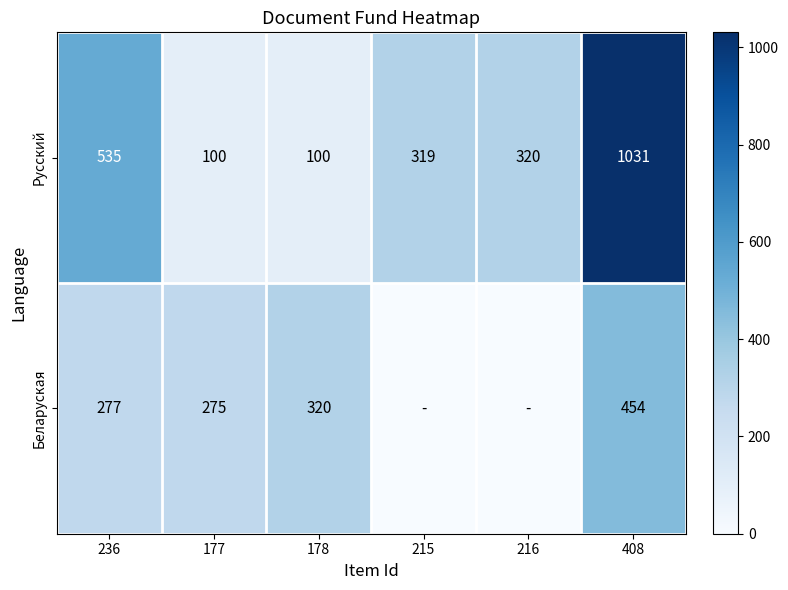

At which category is the sum across all series the highest?

408